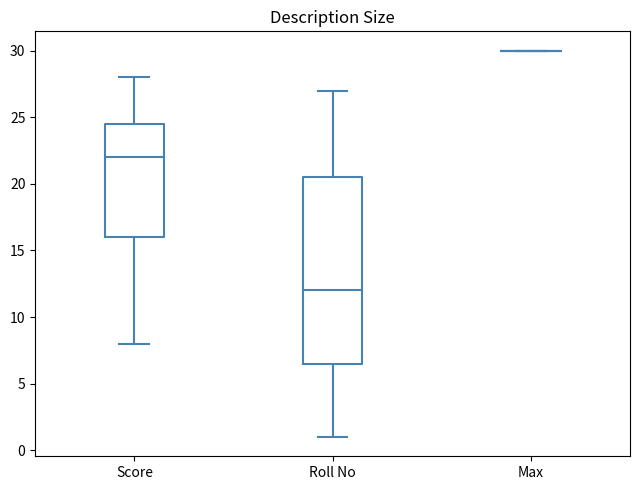

Reading left to right, transcribe this box plot: for each box, give where its median line is, the range the box spans, and where its two whiskers end, as read against the y-axis. The values are not printed on the chart, so give them approximately, as read against the axis.

Score: median 22.0, box 16.0 to 24.5, whiskers 8.0 to 28.0
Roll No: median 12.0, box 6.5 to 20.5, whiskers 1.0 to 27.0
Max: box collapsed to a line at 30.0, whiskers 30.0 to 30.0